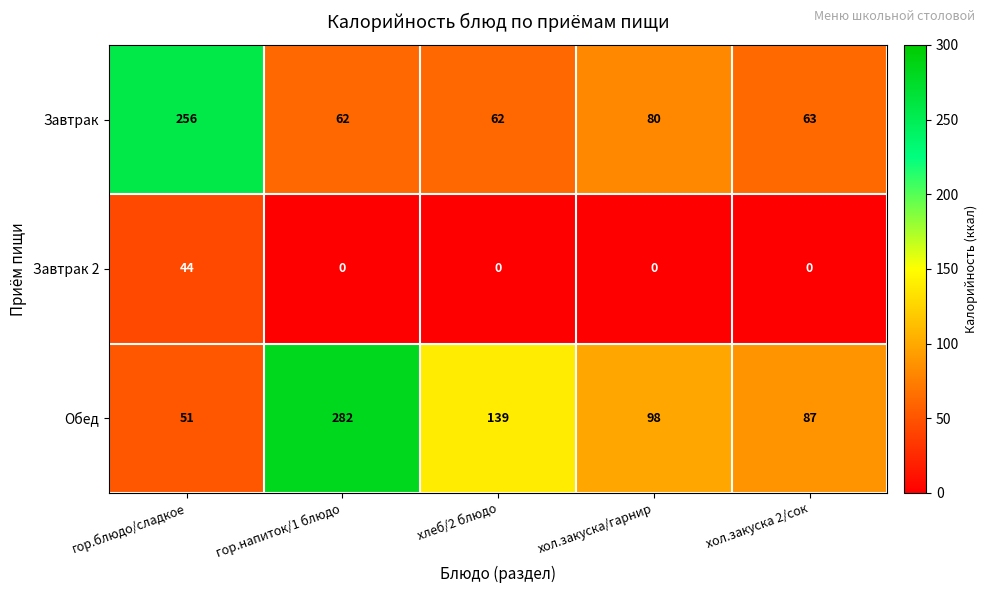

Rank the series by their maximum value, from lowest to highest.

Завтрак 2, Завтрак, Обед